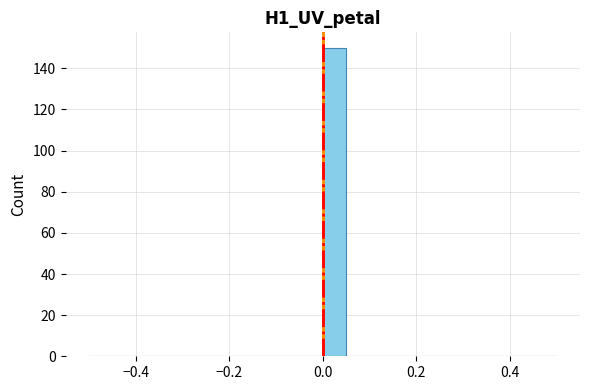

Around what value on the x-axis is the tallest bar? Give the approximate position of its centre, as read against the axis.

0.02